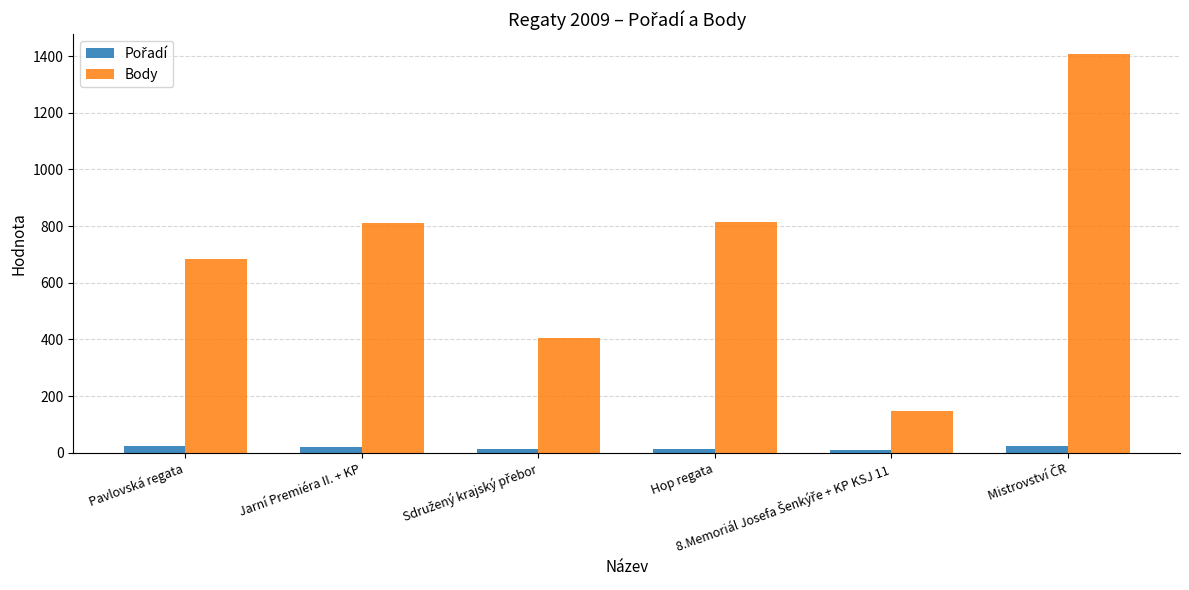

What is the difference between the second highest and second lowest values in the Body series?

411